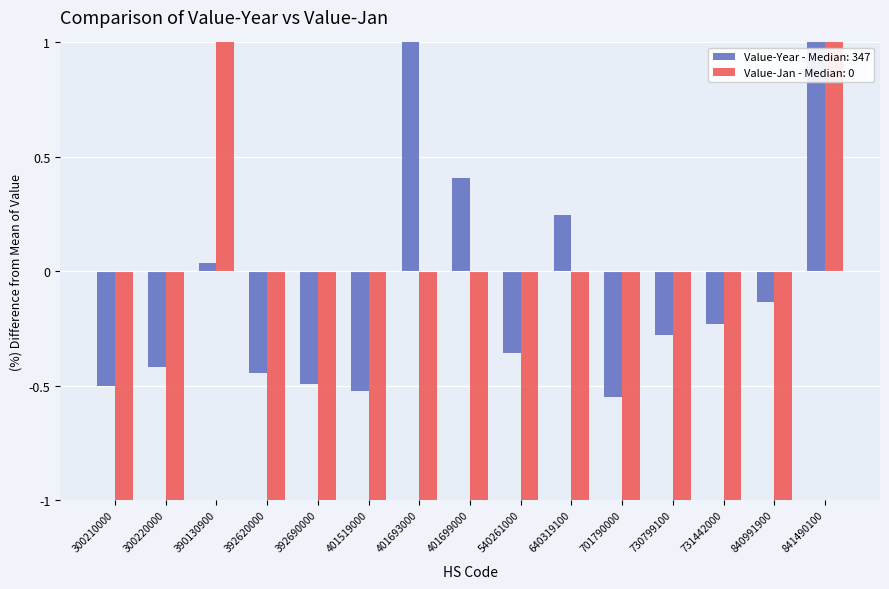

Reading right to left, what are all the values shown in this chart?

Value-Year: 841490100=1.9	840991900=-0.1	731442000=-0.2	730799100=-0.3	701790000=-0.6	640319100=0.2	540261000=-0.4	401699000=0.4	401693000=1.3	401519000=-0.5	392690000=-0.5	392620000=-0.4	390130900=0.0	300220000=-0.4	300210000=-0.5
Value-Jan: 841490100=10.1	840991900=-1.0	731442000=-1.0	730799100=-1.0	701790000=-1.0	640319100=-1.0	540261000=-1.0	401699000=-1.0	401693000=-1.0	401519000=-1.0	392690000=-1.0	392620000=-1.0	390130900=2.9	300220000=-1.0	300210000=-1.0